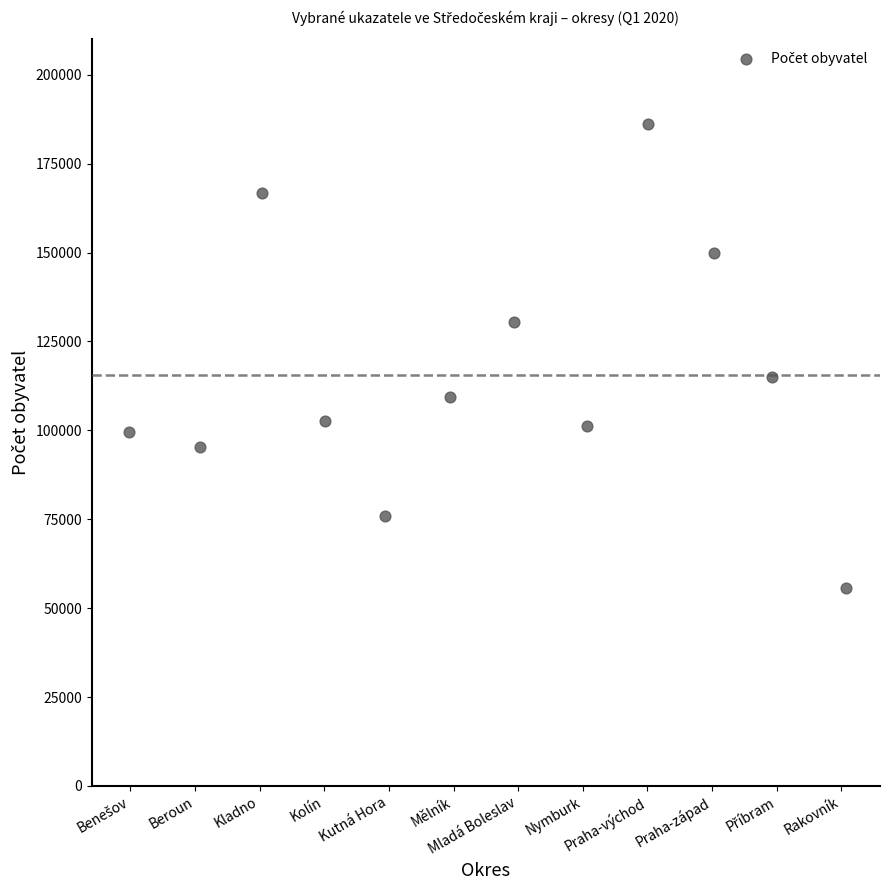

What is the average Y value?

115682